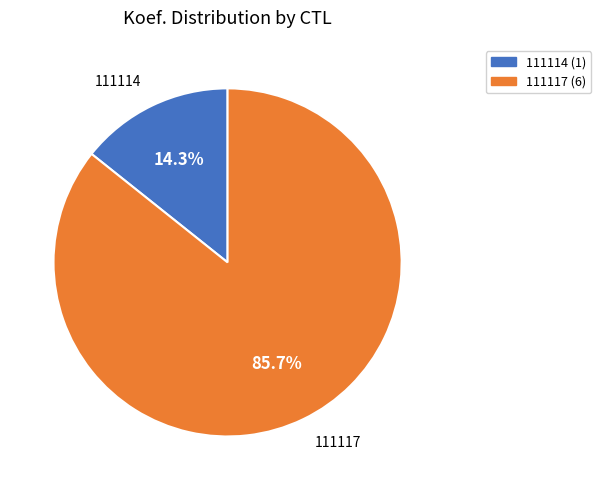

To the nearest percent, what is the average slice percentage?

50%